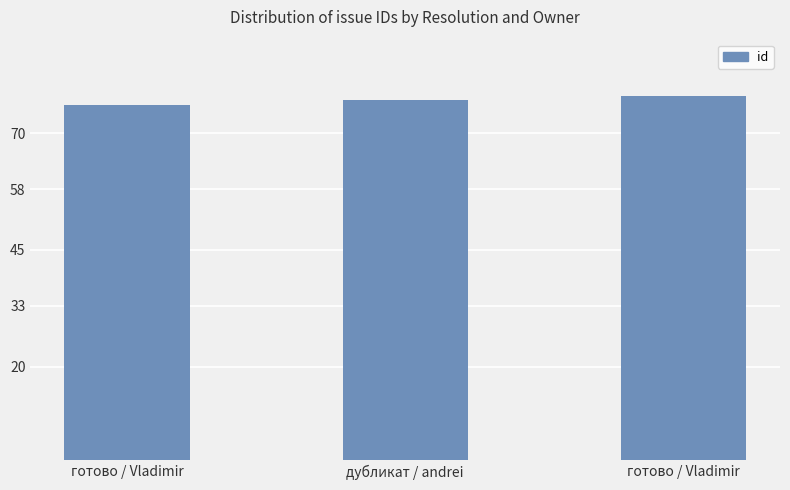

Does the chart contain stacked bars?

No